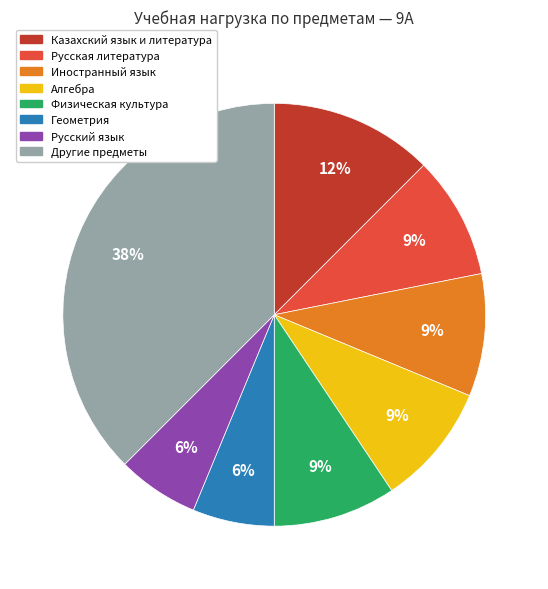

Is there any slice that represents more than half of the pie?

No